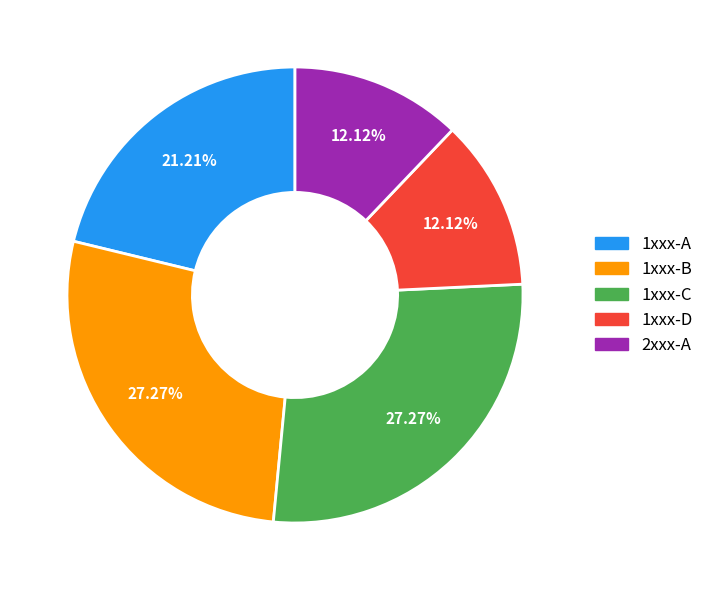

Which has a higher value, 1xxx-D or 1xxx-B?

1xxx-B